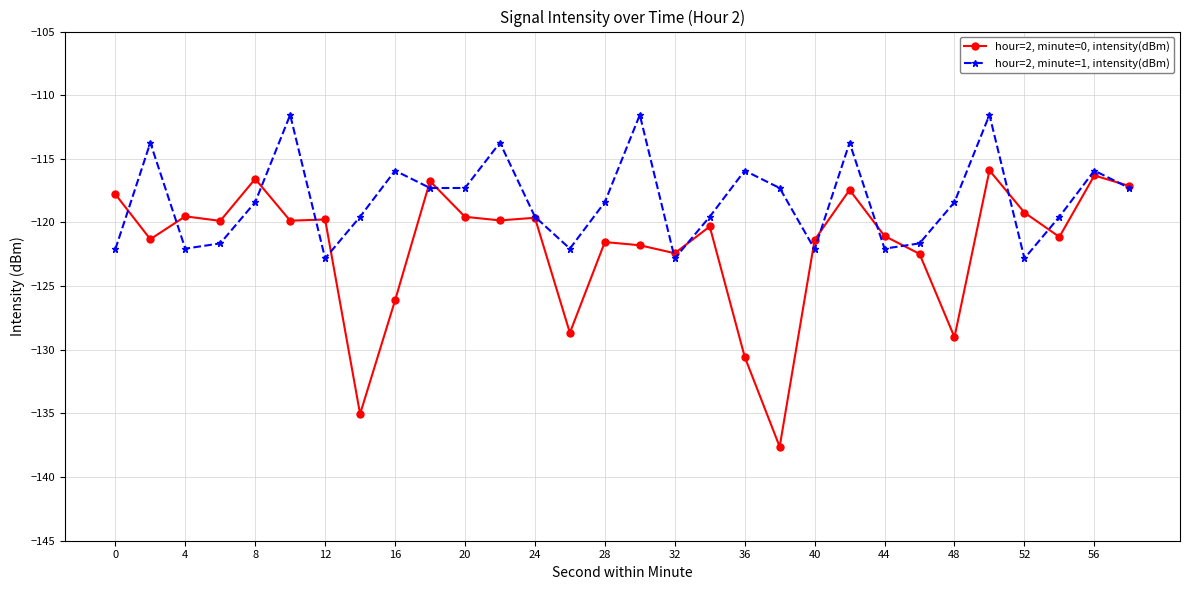

True or false: hour=2, minute=1, intensity(dBm) has more than 1 interior local peaks.

True